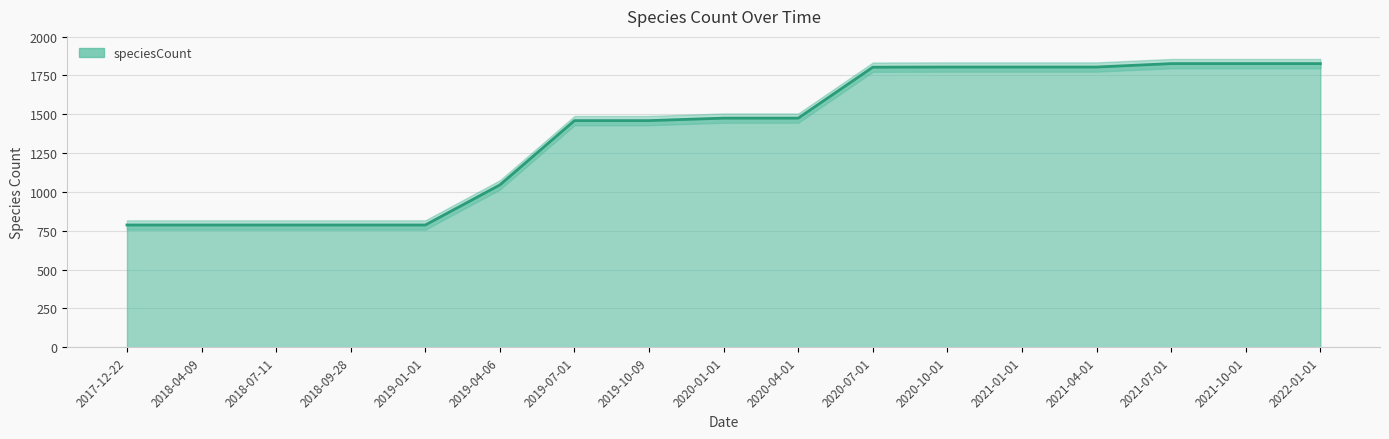

Is it true that the value at 2022-01-01 is 3079?

False